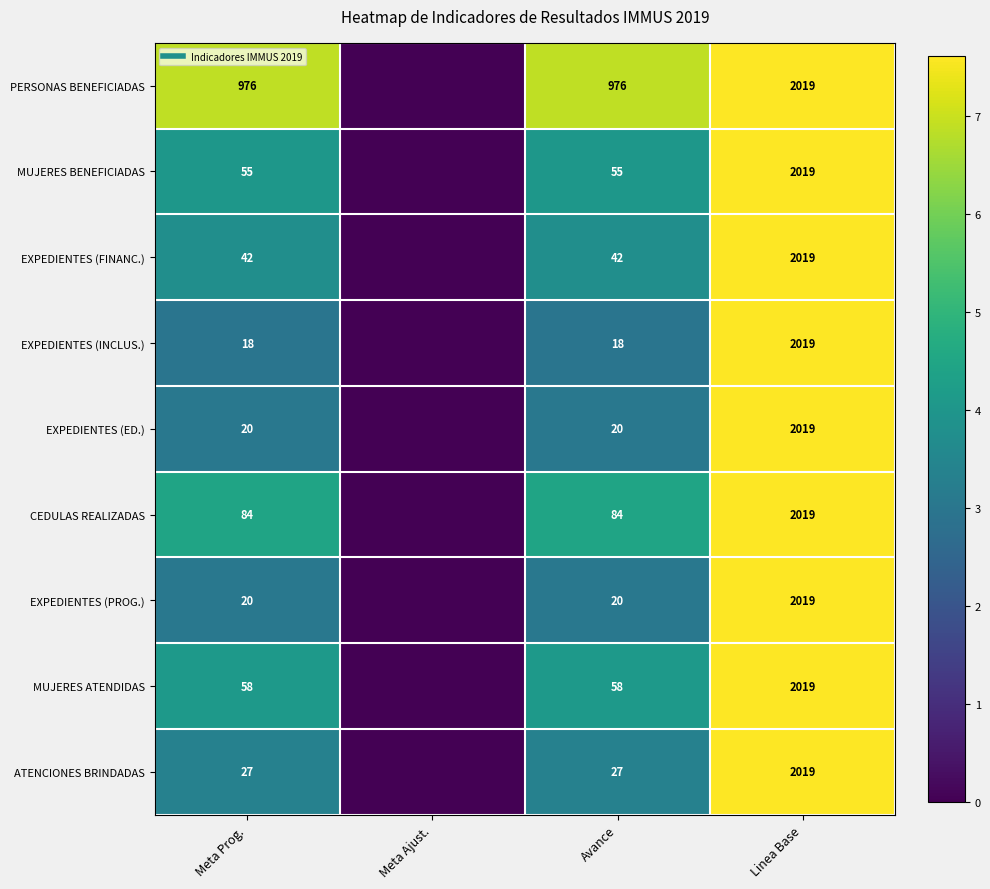

Is the value of CEDULAS REALIZADAS at Avance greater than the value of EXPEDIENTES (ED.) at Meta Prog.?

Yes